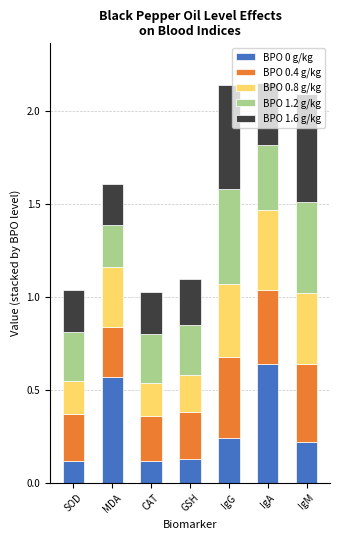

How many distinct data groups are displayed?

5